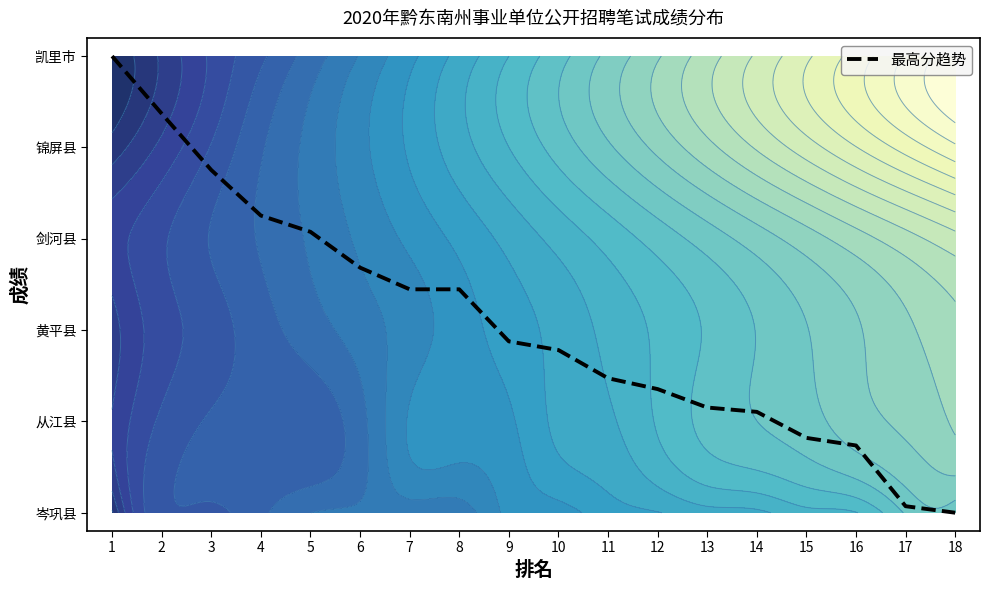

Read the value at 6.

2.7